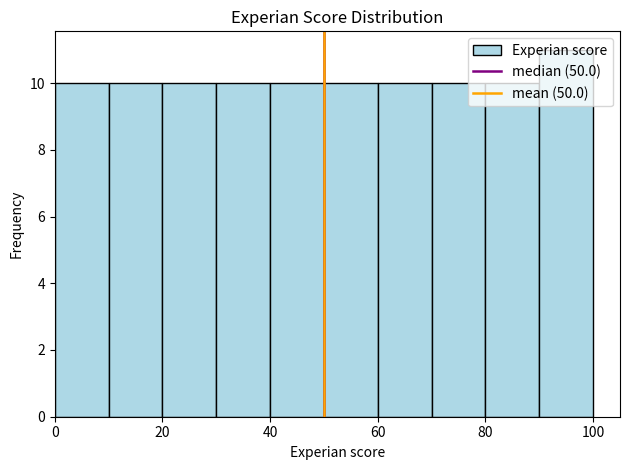

Reading left to right, list every bar in this chart as the range it spans on the x-axis followed by its height. The values are not printed on the chart, so give them approximately, as read against the axis.

0 to 10: 10
10 to 20: 10
20 to 30: 10
30 to 40: 10
40 to 50: 10
50 to 60: 10
60 to 70: 10
70 to 80: 10
80 to 90: 10
90 to 100: 11